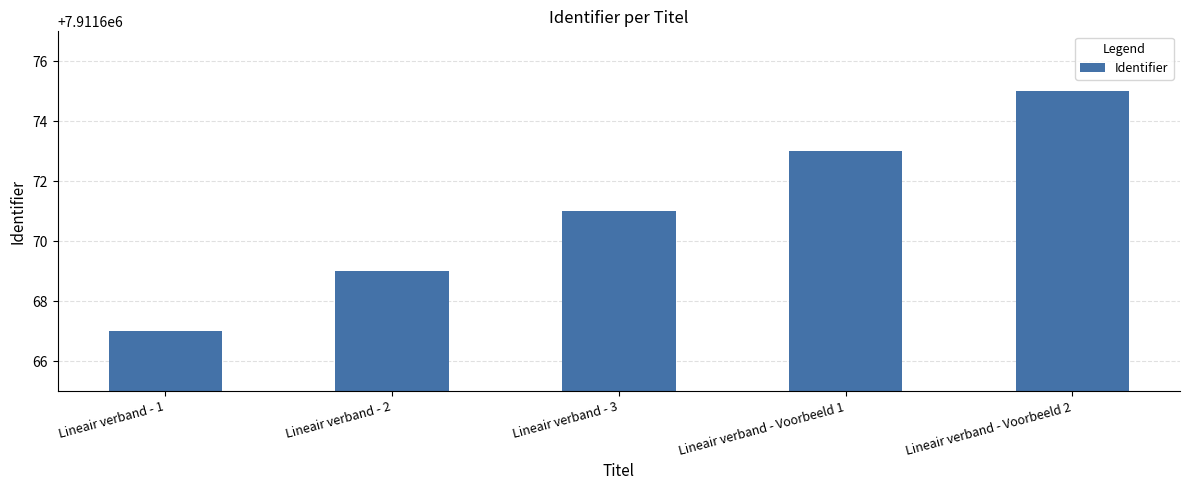

Count the values in the range 7911669 to 7911673.

3